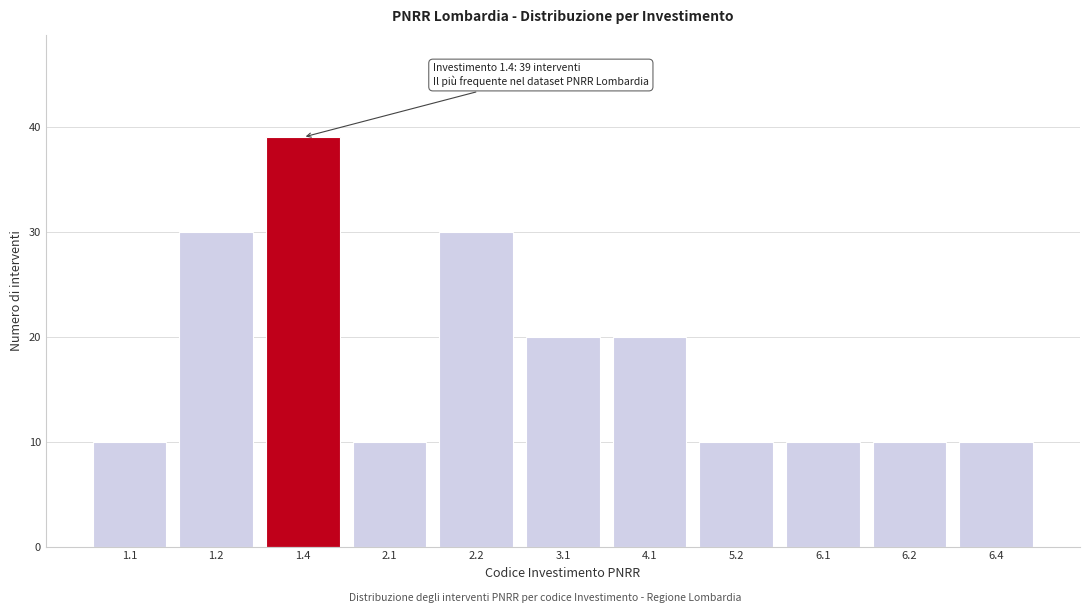

Reading left to right, what are all the values shown in this chart?

1.1=10	1.2=30	1.4=39	2.1=10	2.2=30	3.1=20	4.1=20	5.2=10	6.1=10	6.2=10	6.4=10